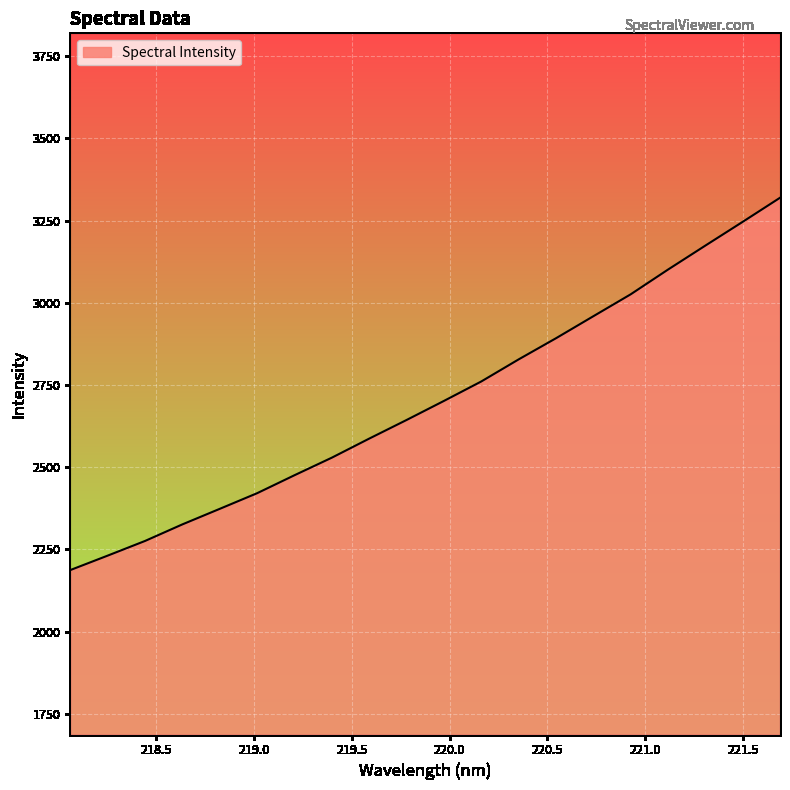

What is the greatest value displayed?

3319.2